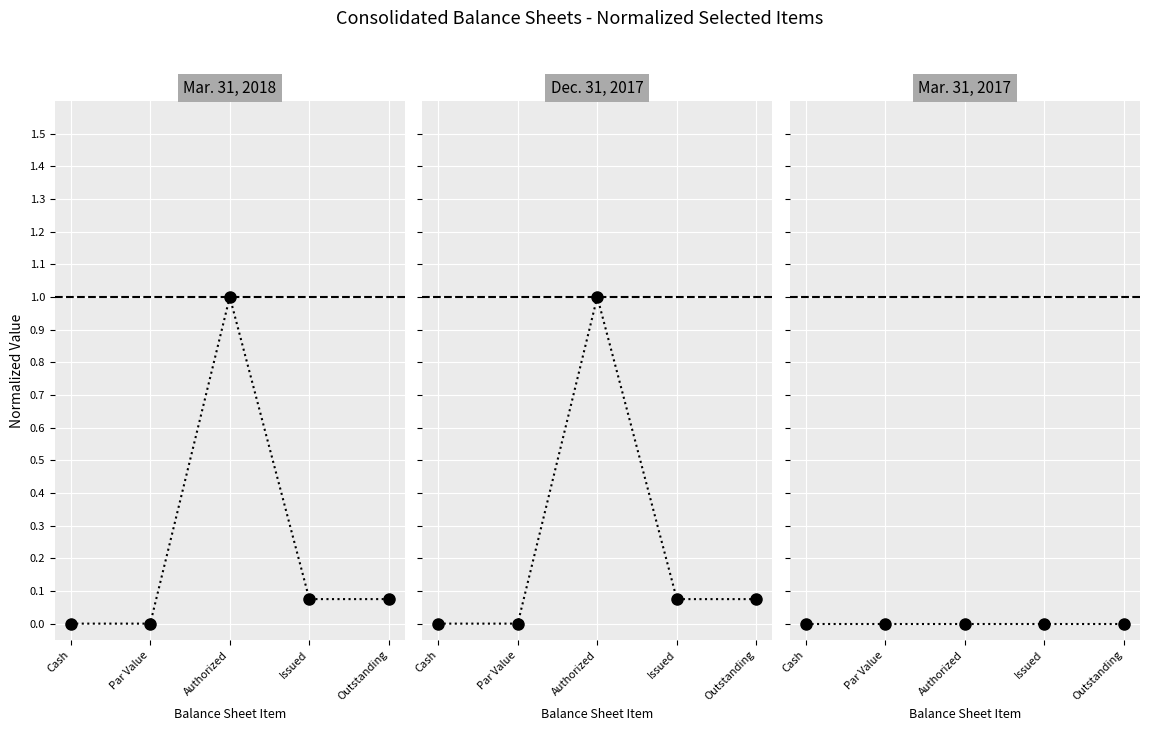

True or false: Dec. 31, 2017 has a value of 0.0 at Par Value.

True